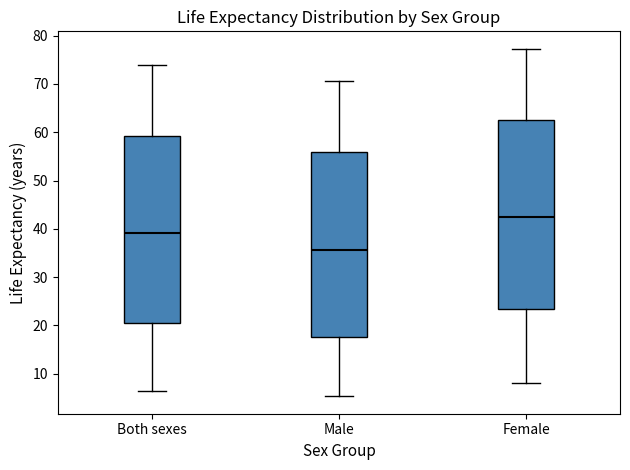

Reading left to right, transcribe this box plot: for each box, give where its median line is, the range the box spans, and where its two whiskers end, as read against the y-axis. The values are not printed on the chart, so give them approximately, as read against the axis.

Both sexes: median 39, box 21 to 59, whiskers 7 to 74
Male: median 36, box 18 to 56, whiskers 5 to 71
Female: median 42, box 23 to 63, whiskers 8 to 77